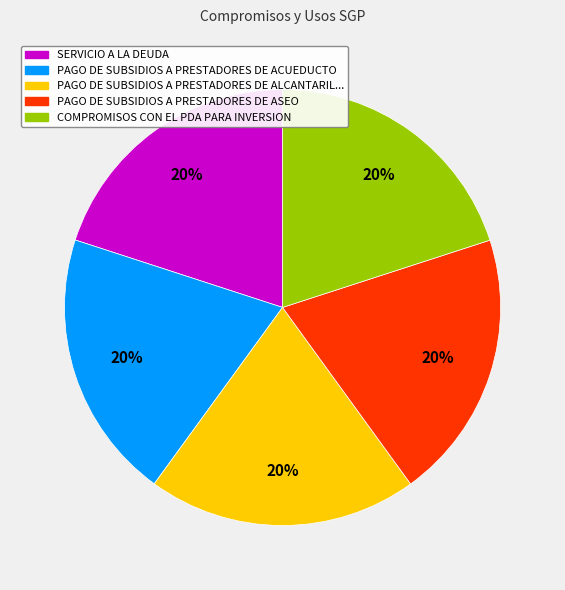

Is there any slice that represents more than half of the pie?

No